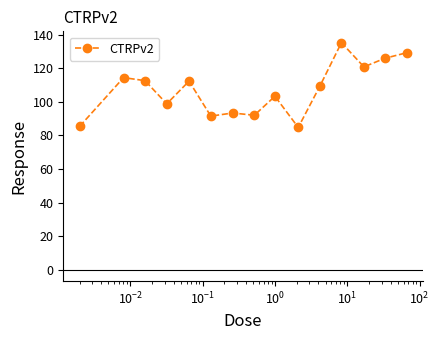

True or false: the data has more than 1 interior local peaks.

True